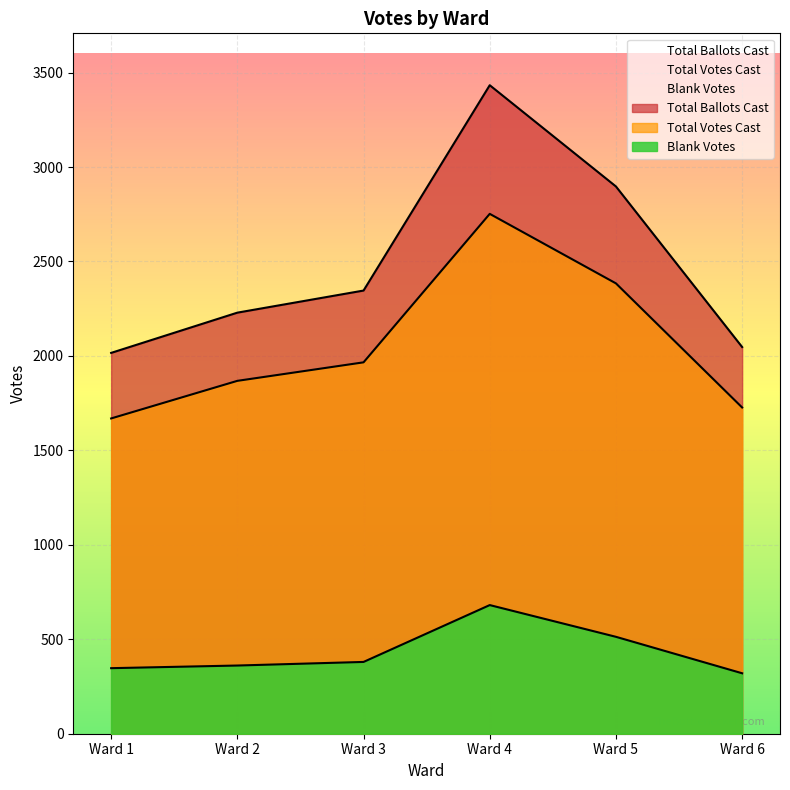

At which label is Total Votes Cast closest to 2210?

Ward 5